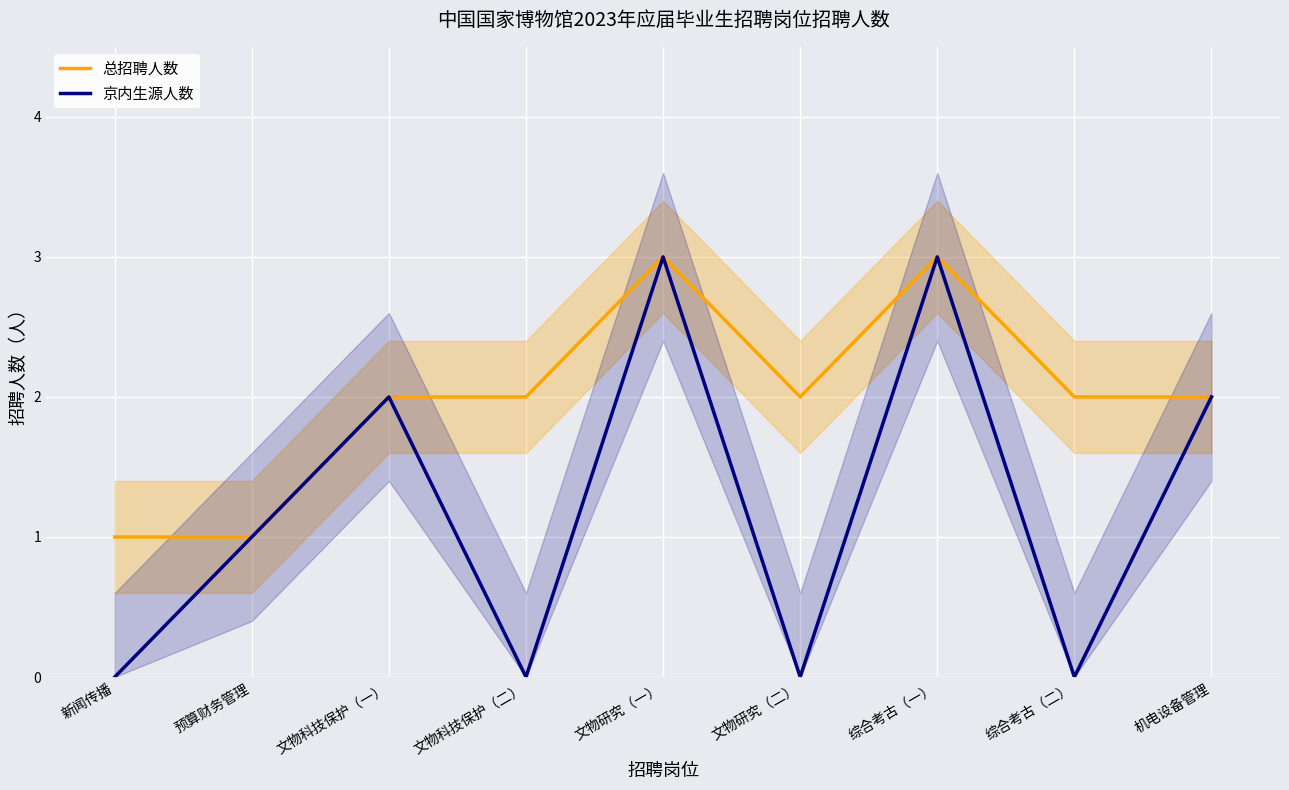

What is the difference between the second highest and minimum values in the 总招聘人数 series?

2